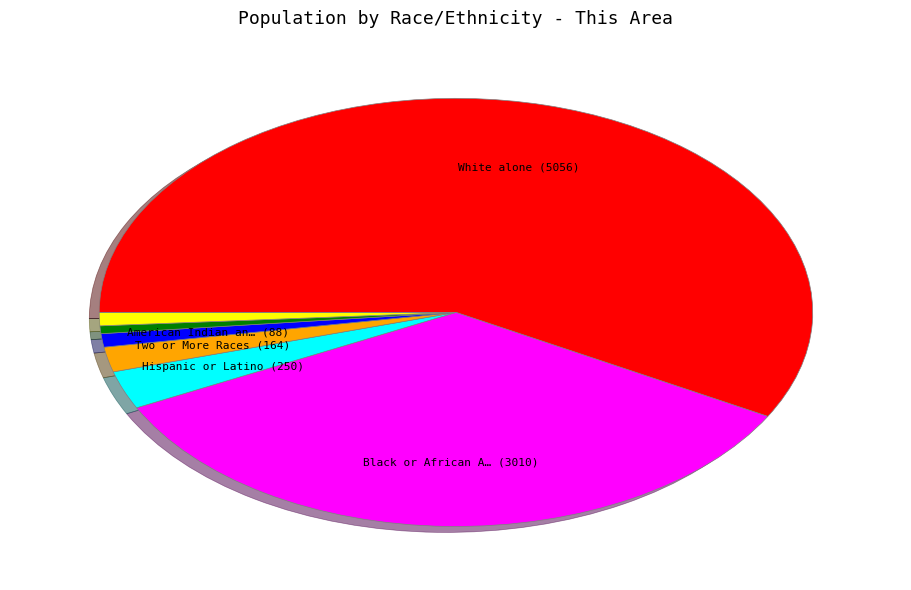

Does any single category account for the majority?

Yes